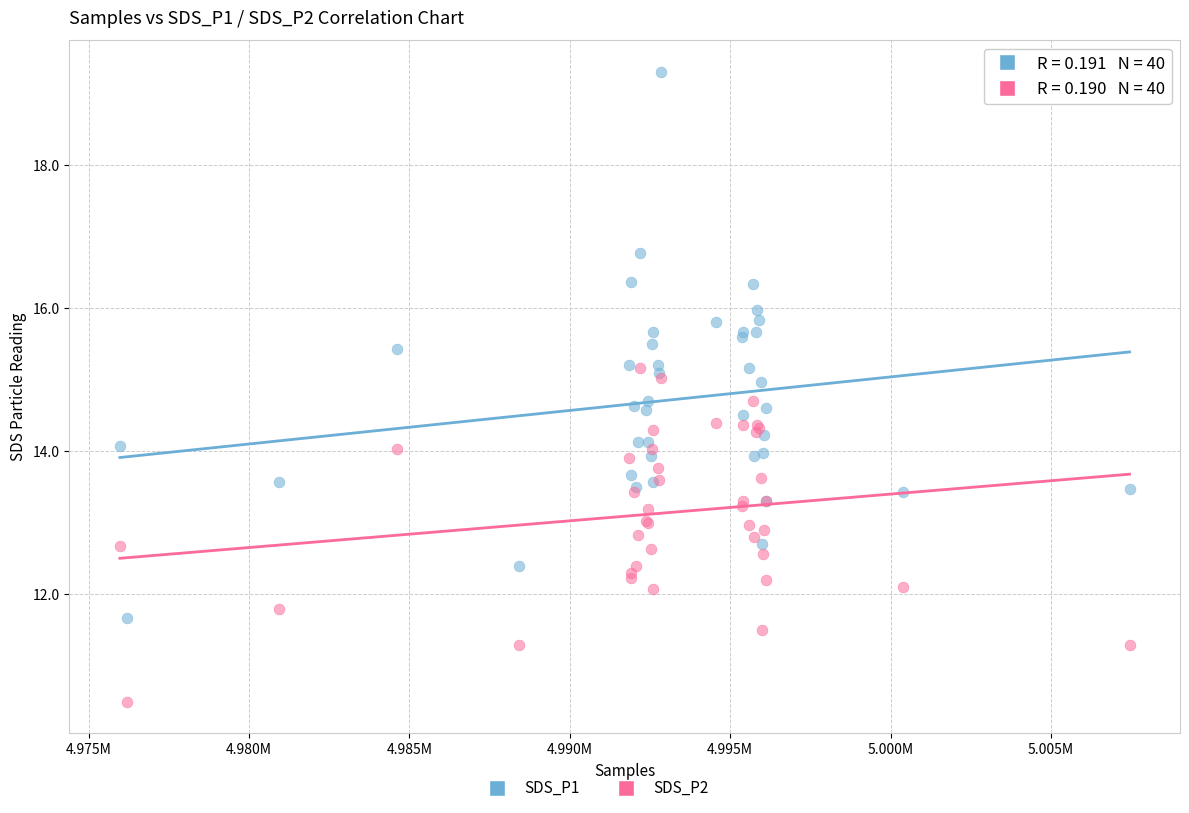

Which series reaches the minimum Y coordinate?

SDS_P2